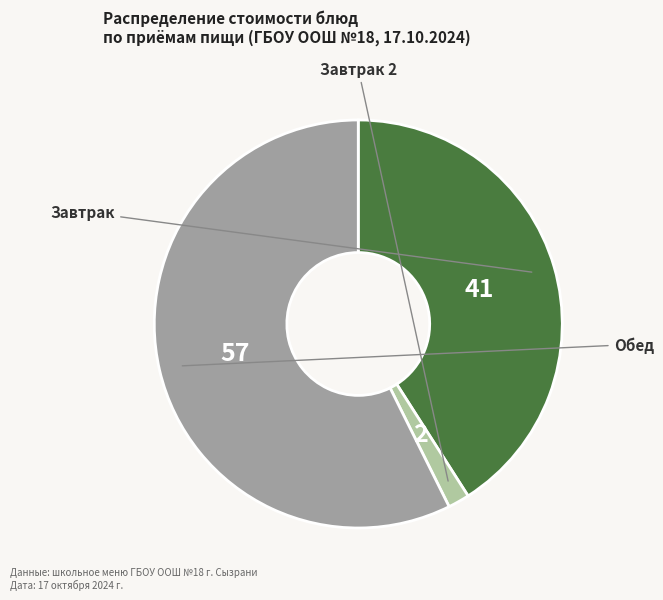

Is there a majority slice in this chart?

Yes